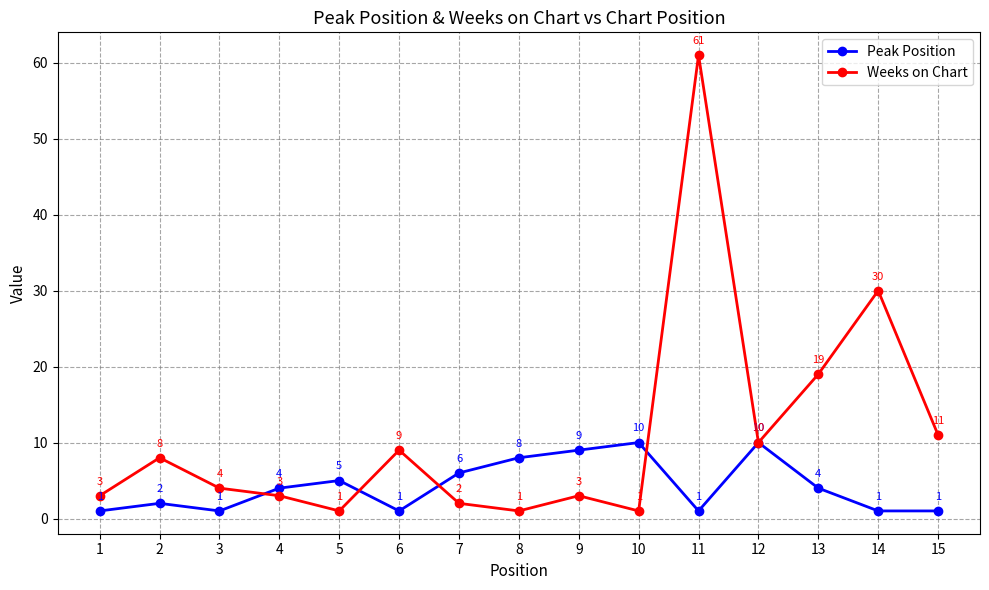

At which category does Peak Position reach its first local peak?

2